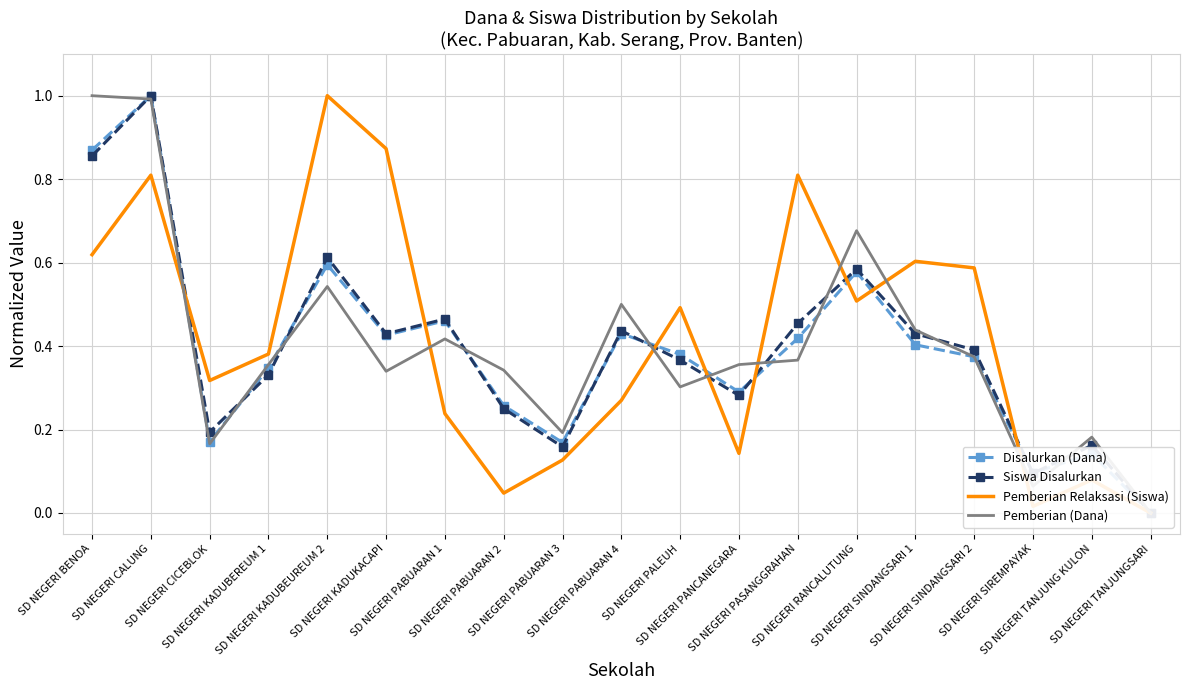

What are all the series names shown in the legend?

Disalurkan (Dana), Siswa Disalurkan, Pemberian Relaksasi (Siswa), Pemberian (Dana)